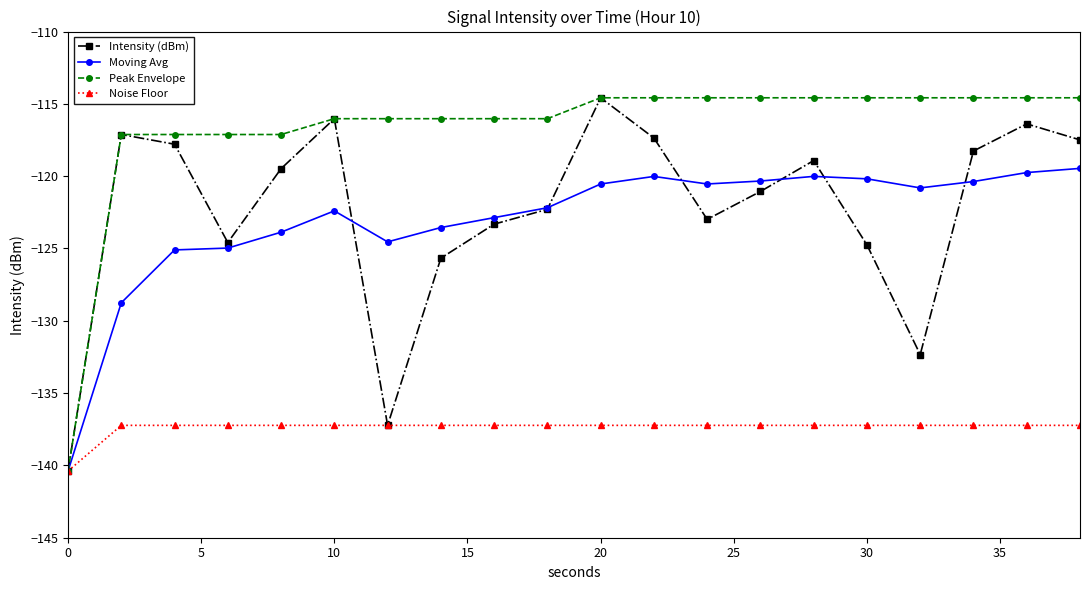

What is the value of the Peak Envelope point at the 17th from the left?

-114.6